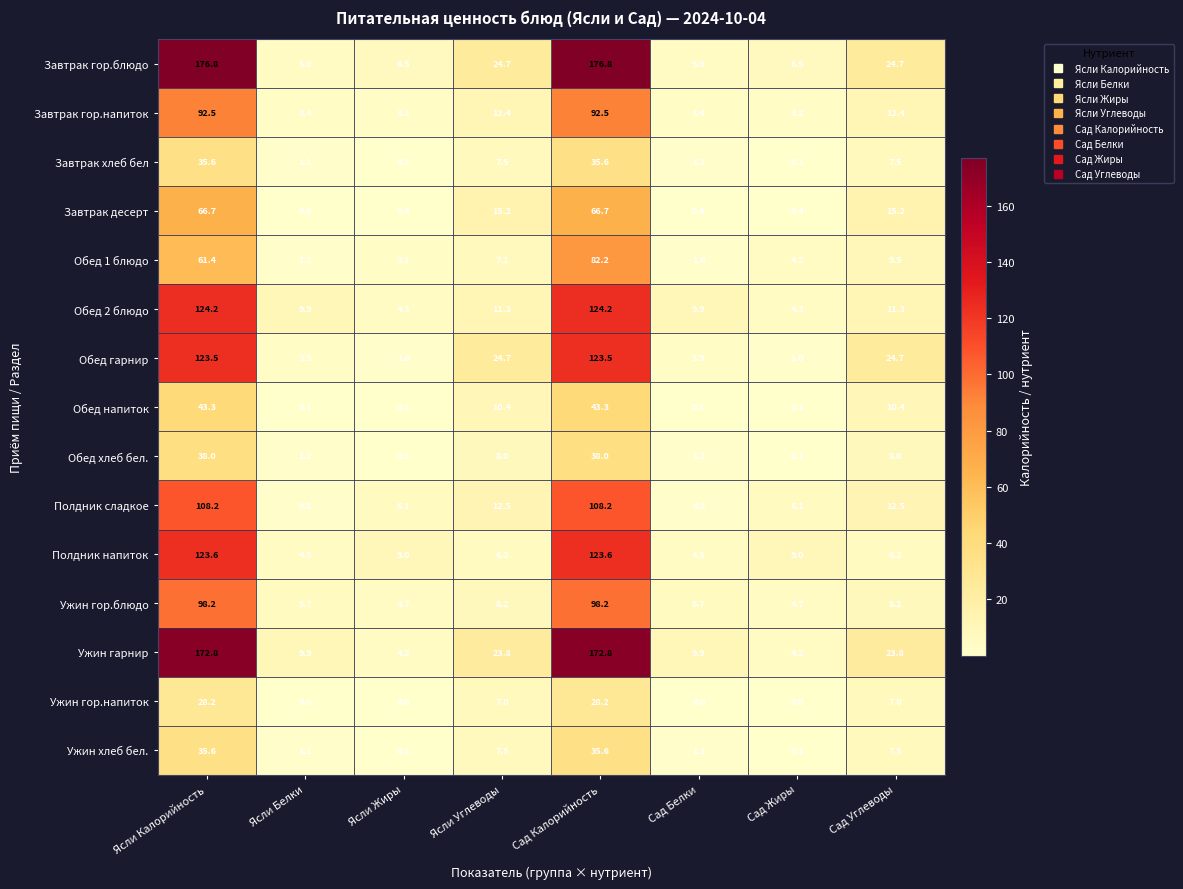

What is the spread (max minus min) of values at Ясли Углеводы?

18.5